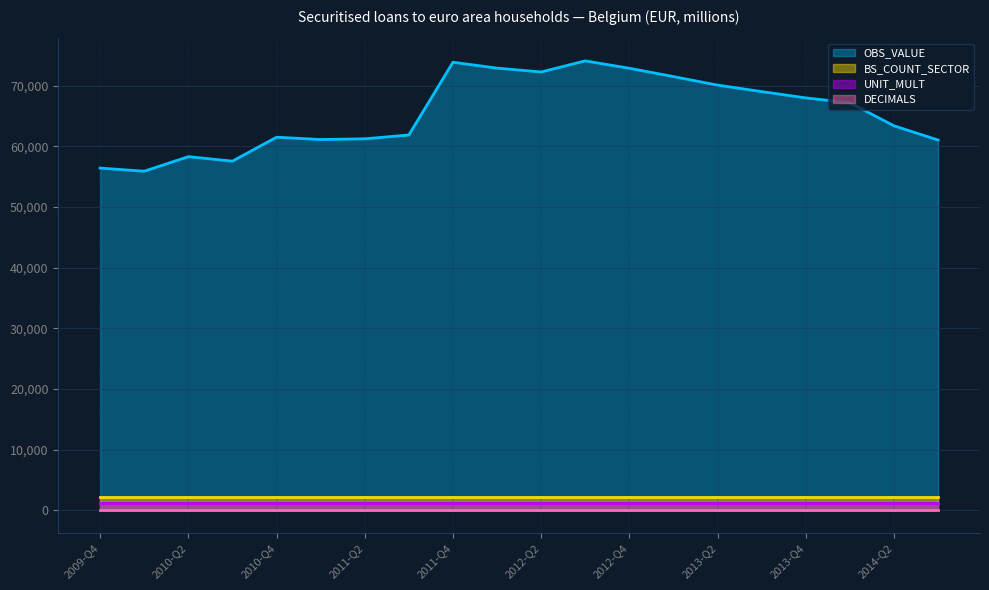

What is the sum of the BS_COUNT_SECTOR values at 2011-Q2 and 2011-Q3?

4500